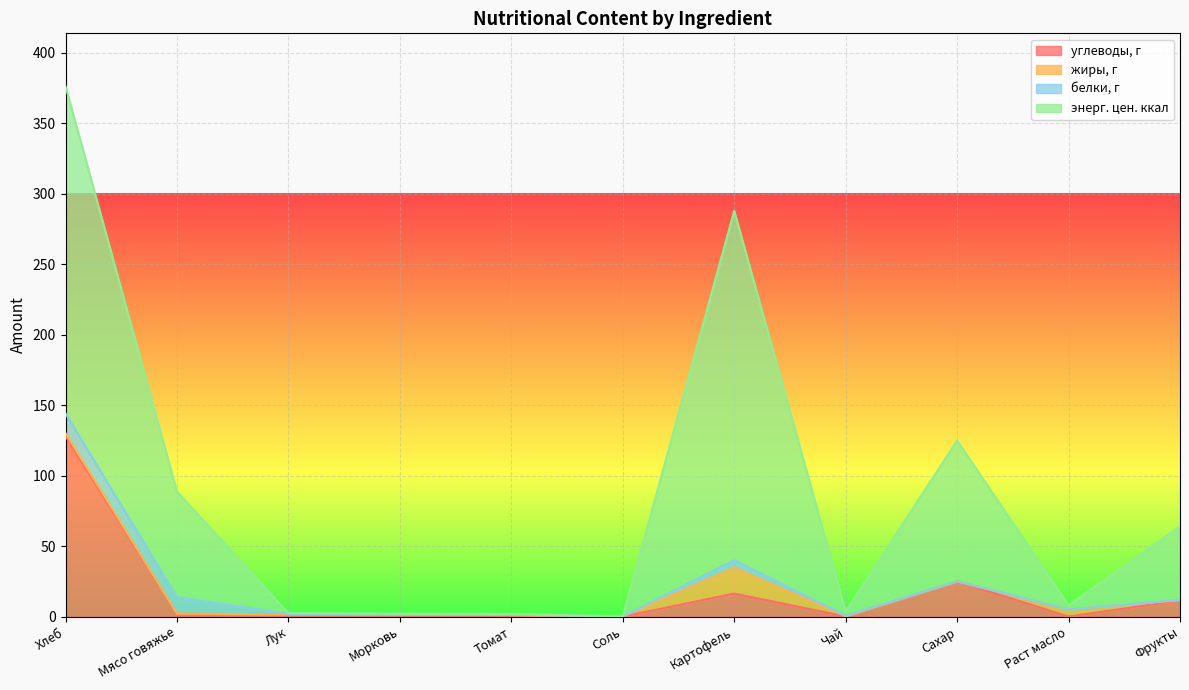

How many positive values does the энерг. цен. ккал series have?

10